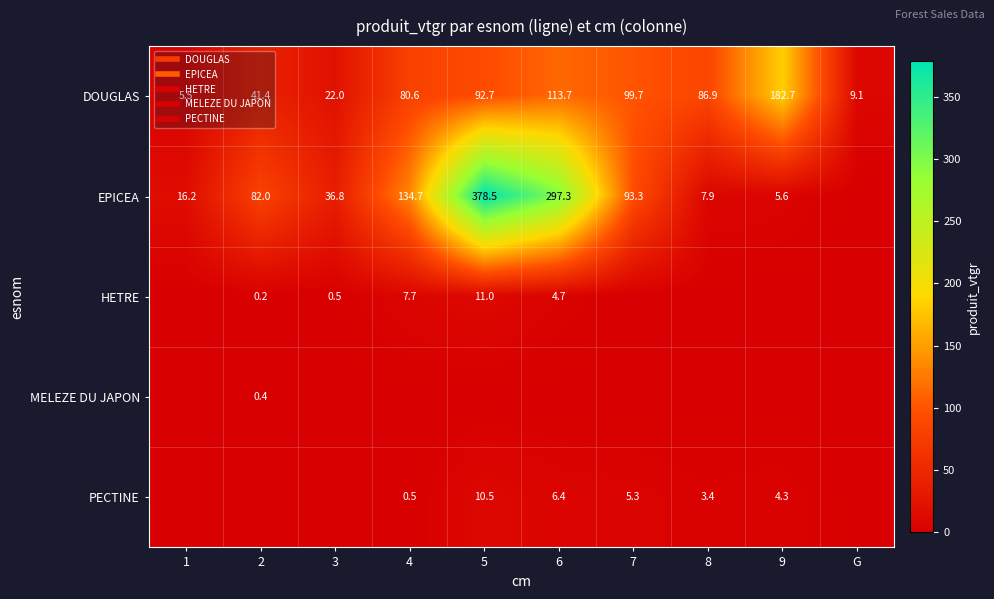

Rank the series at 6 from lowest to highest value.

MELEZE DU JAPON, HETRE, PECTINE, DOUGLAS, EPICEA